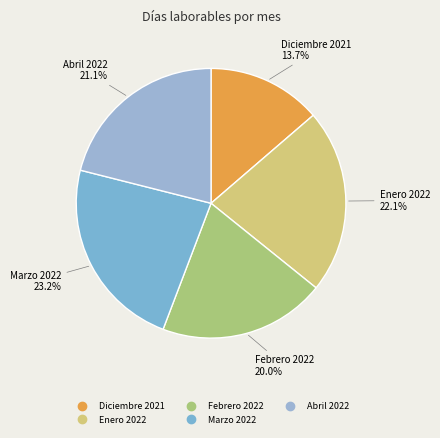

What percentage is the Febrero 2022 slice, to the nearest percent?

20%